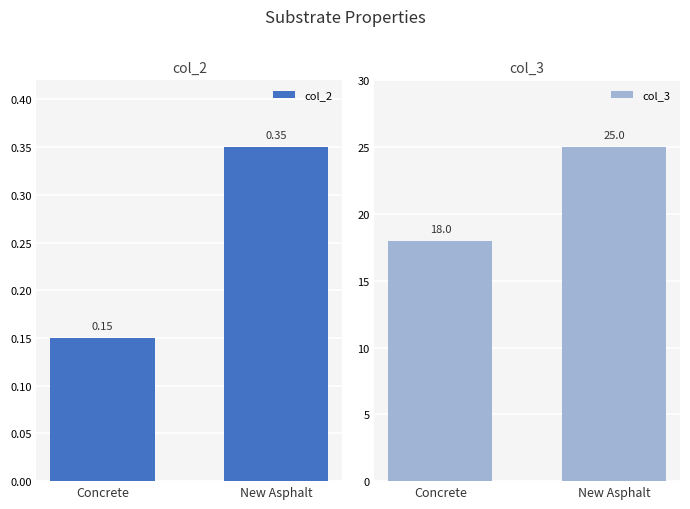

What is the sum of the col_2 values at Concrete and New Asphalt?

0.5